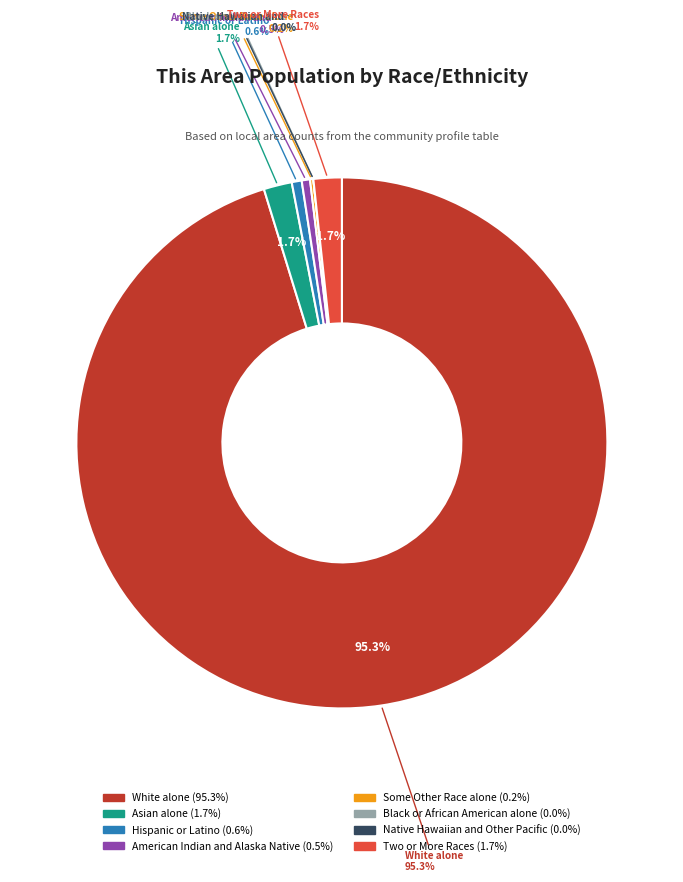

Rank the categories by value from highest to lowest.

White alone, Asian alone, Two or More Races, Hispanic or Latino, American Indian and Alaska Native, Some Other Race alone, Black or African American alone, Native Hawaiian and Other Pacific